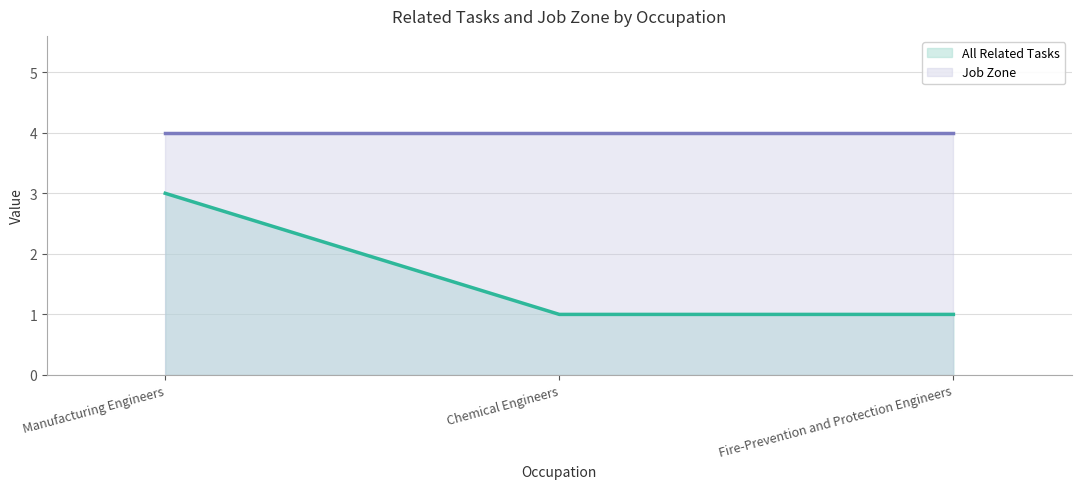

What is the label of the 3rd point from the left?

Fire-Prevention and Protection Engineers